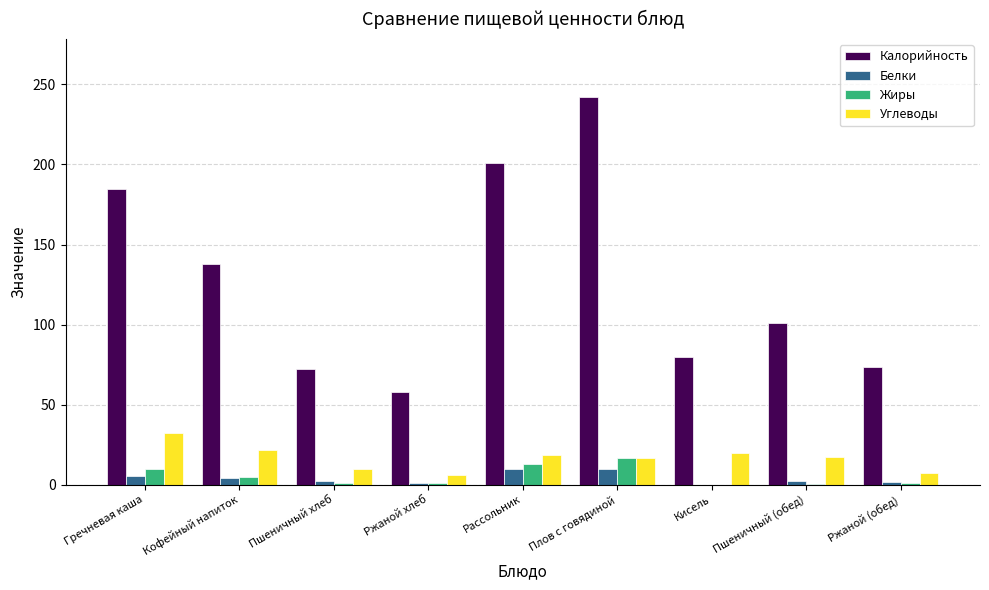

Which category has the highest value across all series?

Плов с говядиной